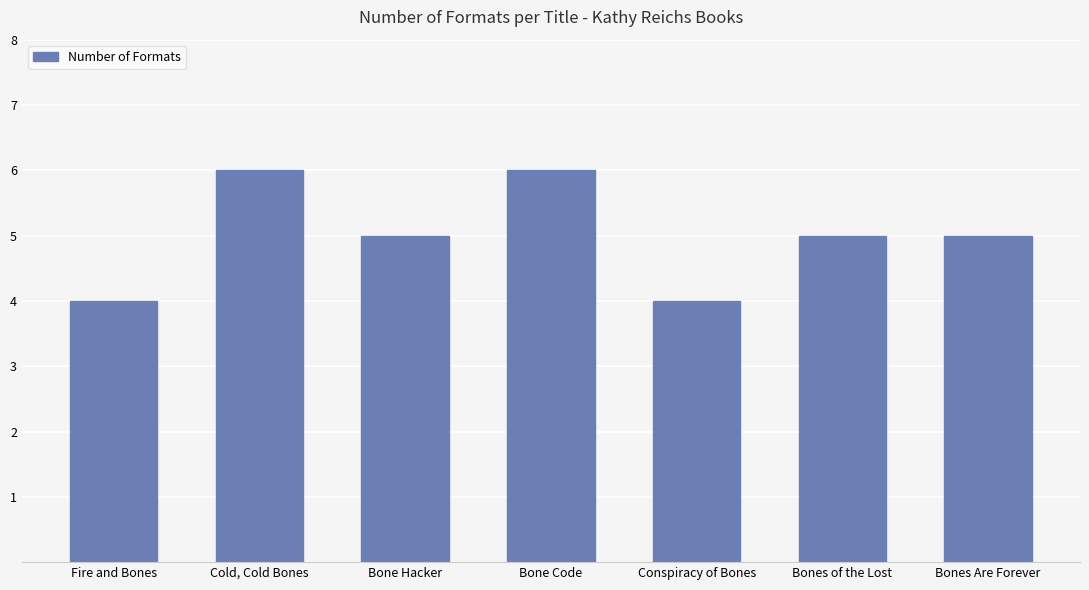

What is the value of the 5th bar from the left?

4